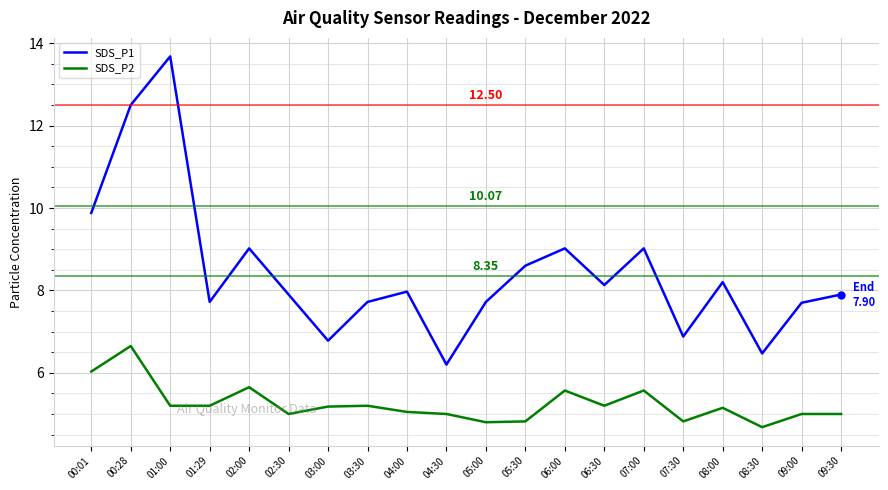

What is the spread (max minus min) of values at 09:30?

2.9